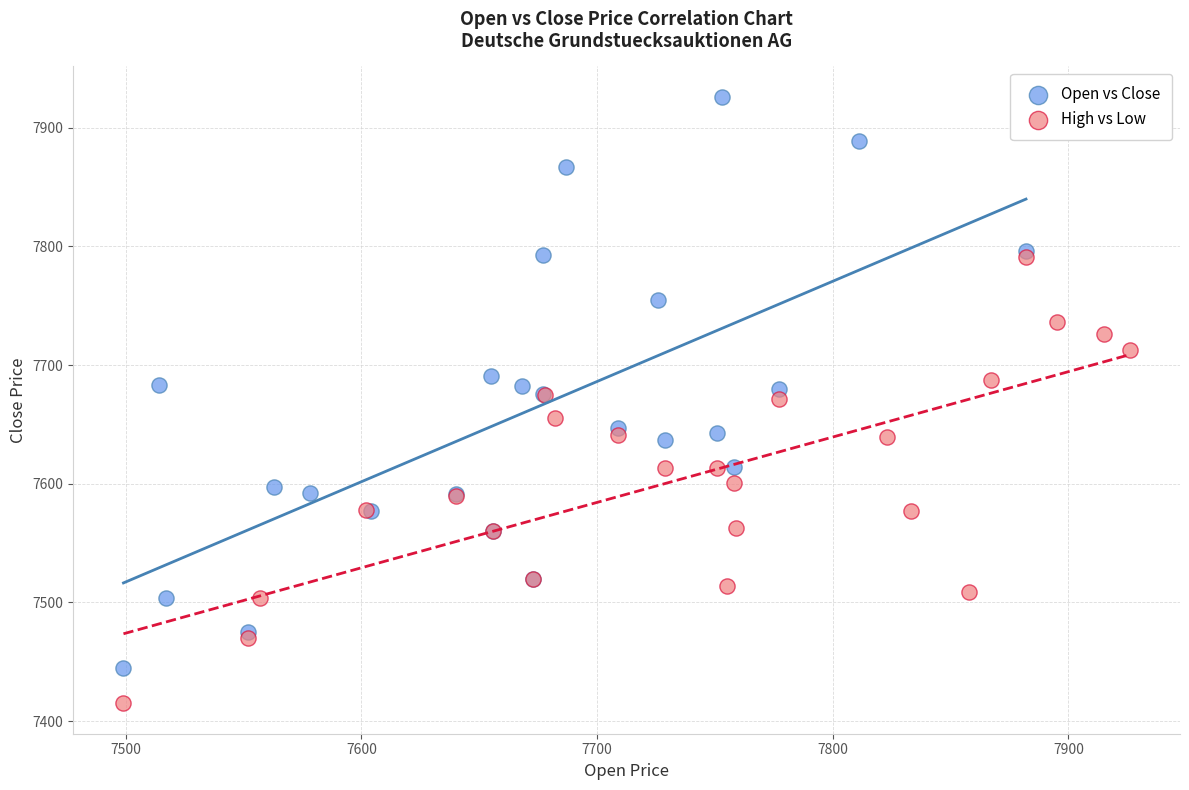

Which series has the largest Y range (max minus min)?

Open vs Close